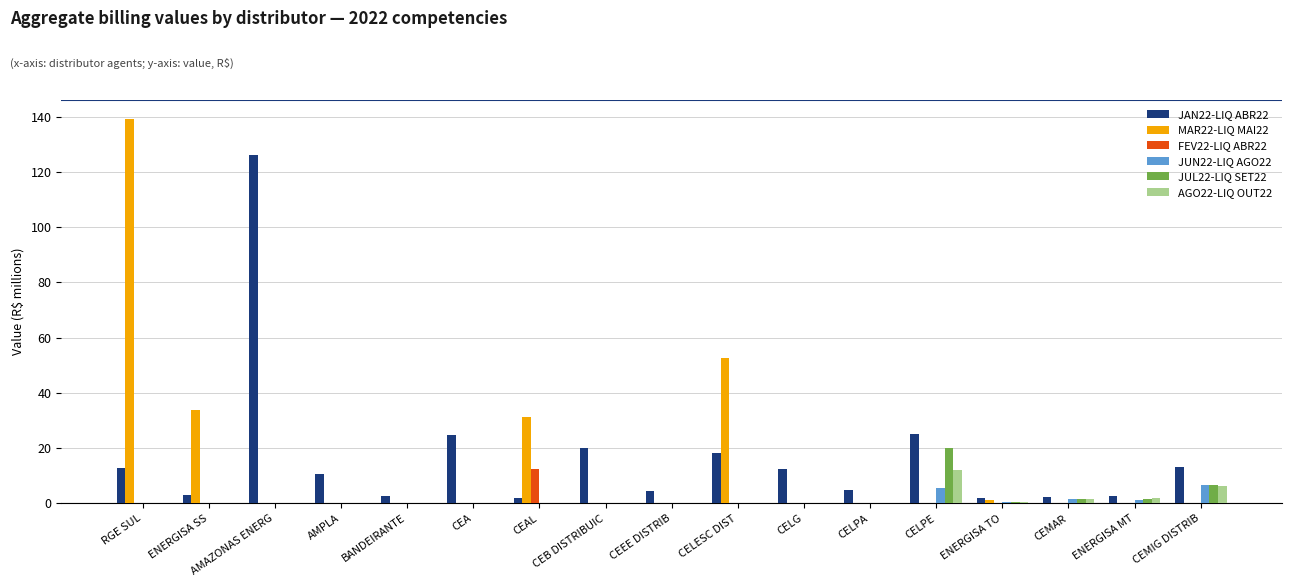

Is the value of MAR22-LIQ MAI22 at RGE SUL greater than the value of AGO22-LIQ OUT22 at RGE SUL?

Yes